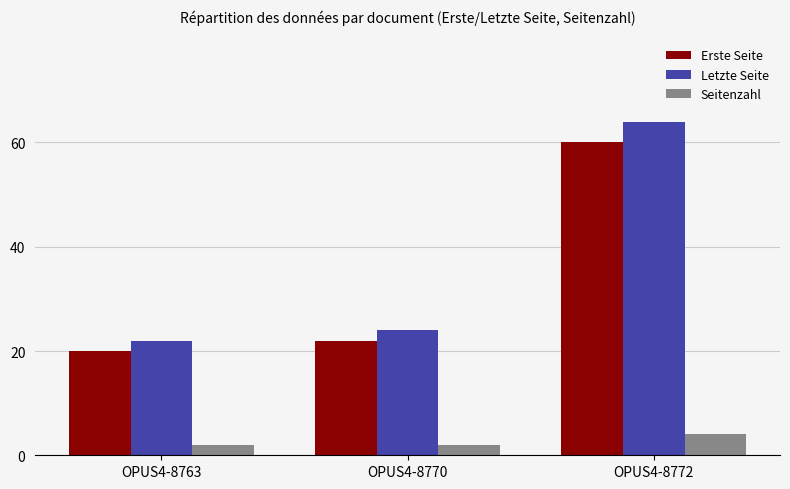

What is the sum of the Letzte Seite values at OPUS4-8770 and OPUS4-8772?

88